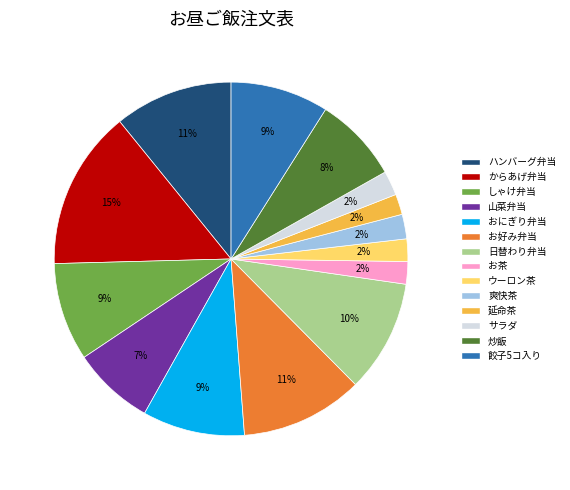

To the nearest percent, what is the difference between the largest and smallest slice percentages?

13%